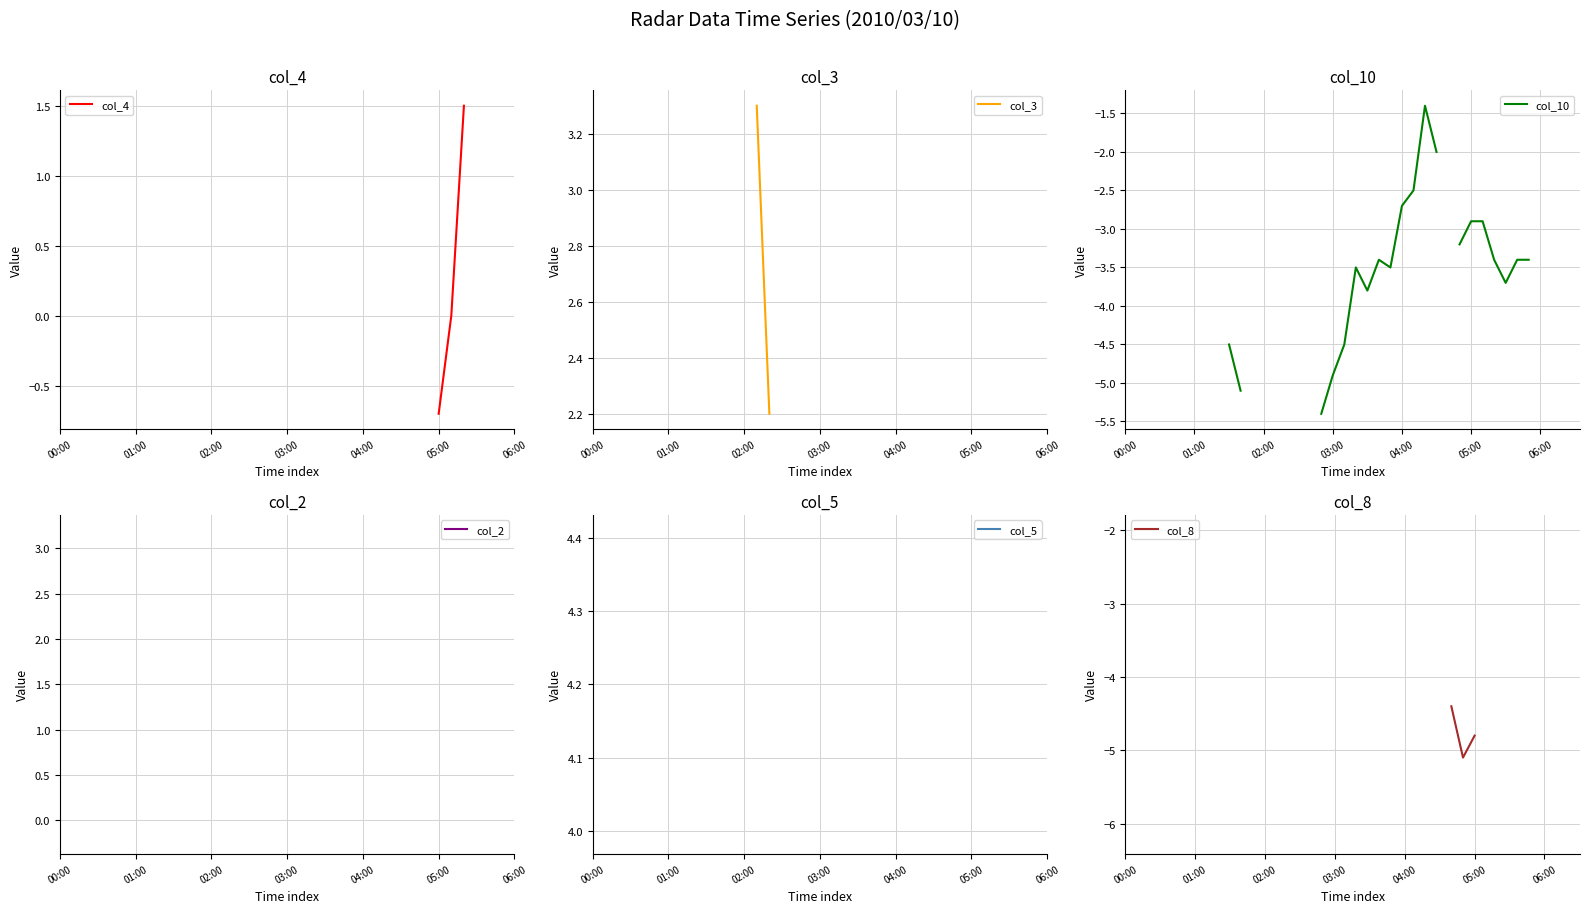

The value of col_5 at 35 is nan. True or false?

False